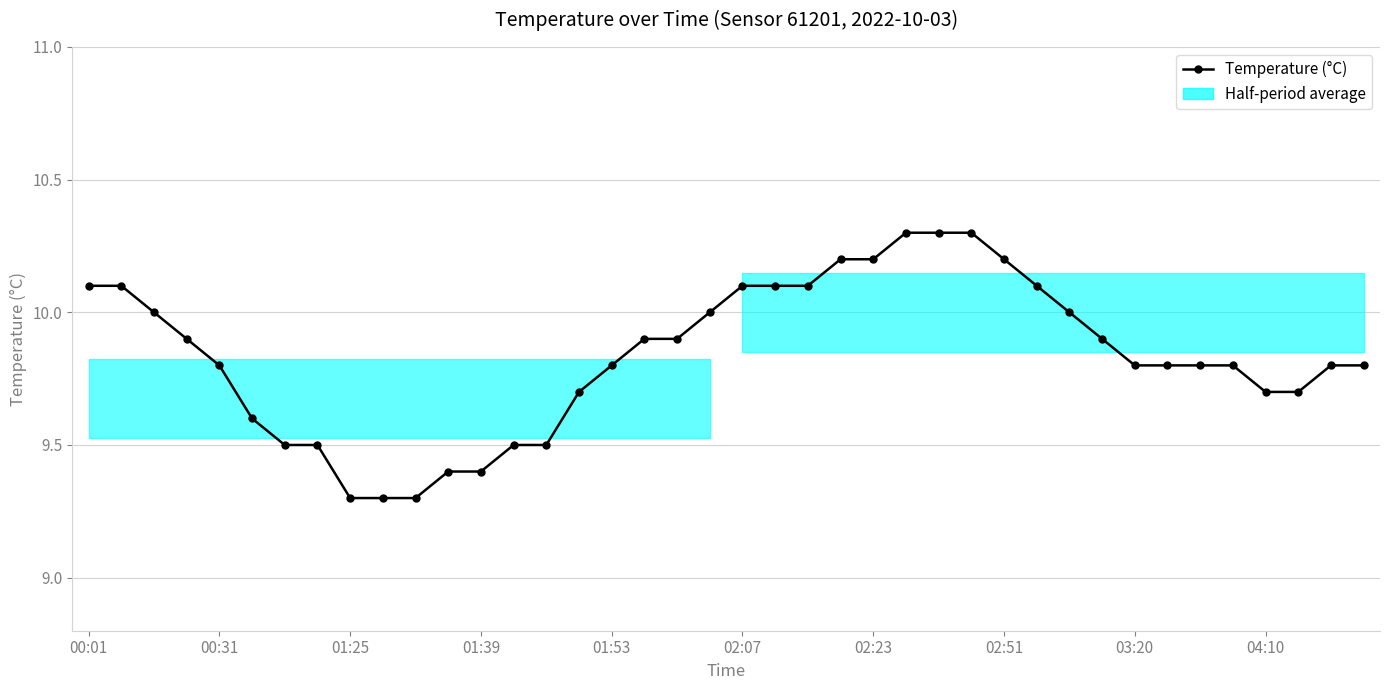

Reading left to right, extract all data points from this chart.

10.1	10.1	10.0	9.9	9.8	9.6	9.5	9.5	9.3	9.3	9.3	9.4	9.4	9.5	9.5	9.7	9.8	9.9	9.9	10.0	10.1	10.1	10.1	10.2	10.2	10.3	10.3	10.3	10.2	10.1	10.0	9.9	9.8	9.8	9.8	9.8	9.7	9.7	9.8	9.8